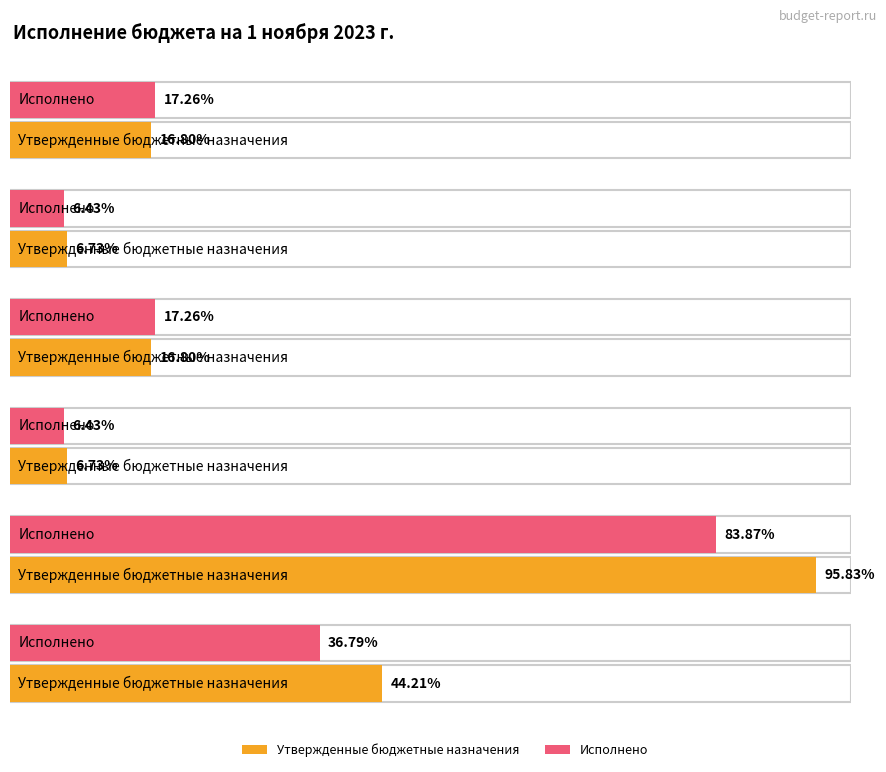

Which series has the largest total across all categories?

Утвержденные бюджетные назначения